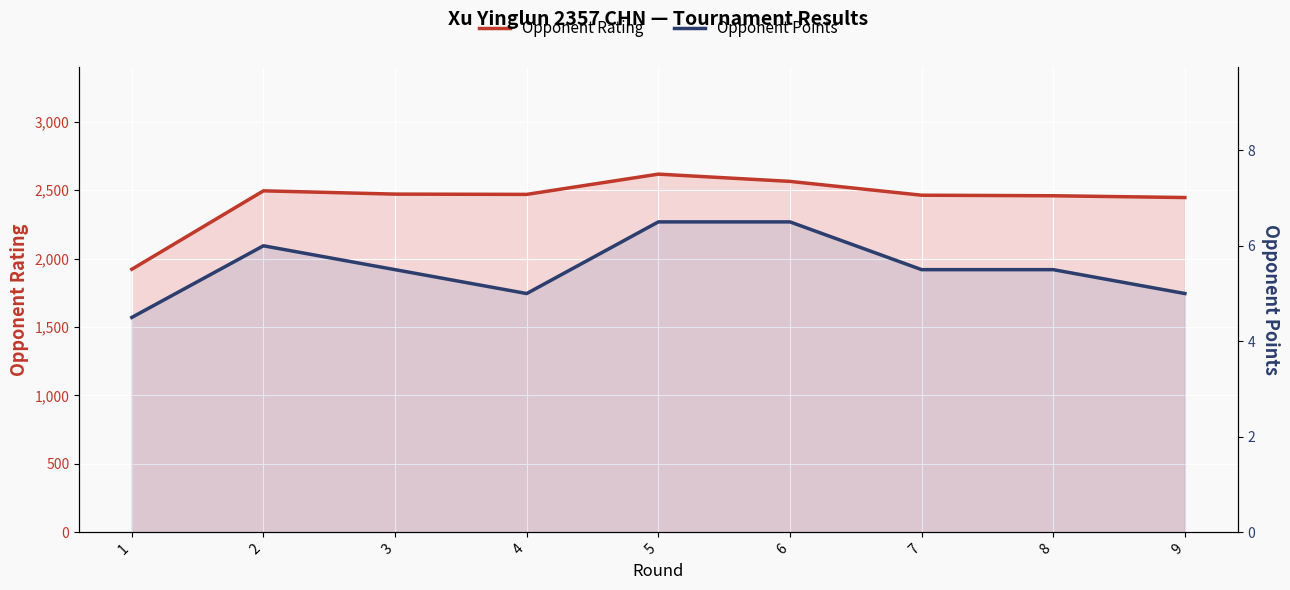

What is the value of the Opponent Rating point at the 9th from the left?

2446.0